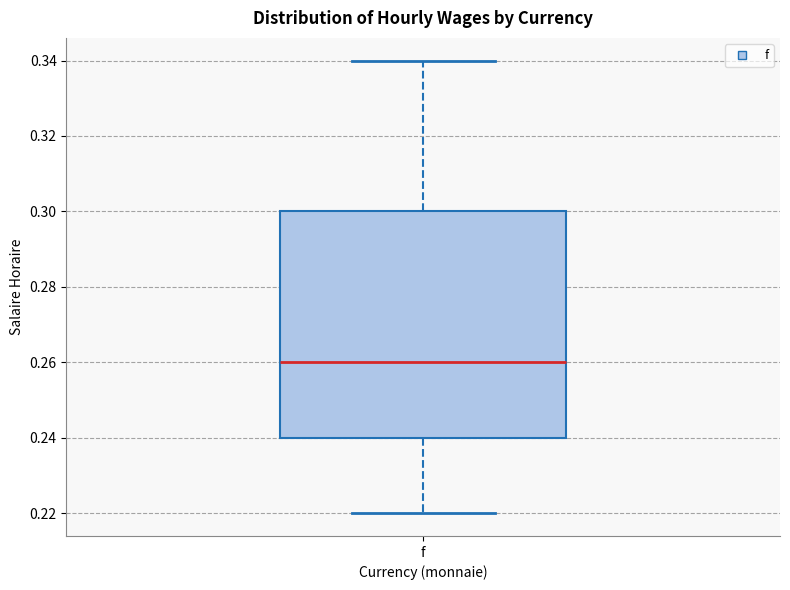

Transcribe this box plot: give where the median line is, the range the box spans, and where the two whiskers end, as read against the y-axis. The values are not printed on the chart, so give them approximately, as read against the axis.

median 0.26, box 0.24 to 0.30, whiskers 0.22 to 0.34